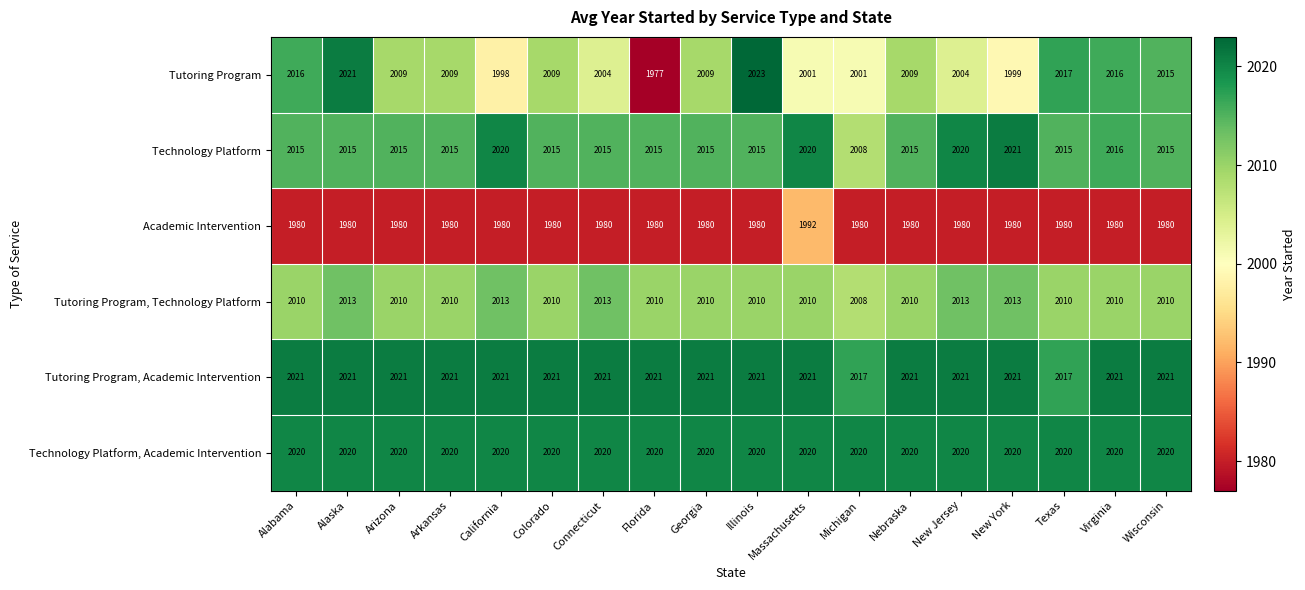

How many data points does each series have?

18